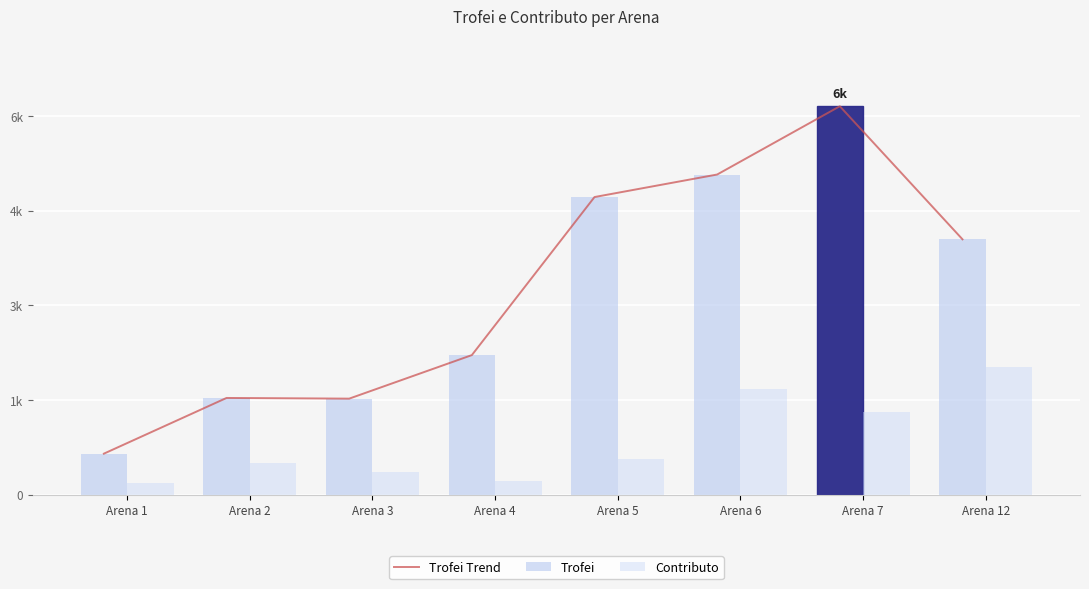

Which series has the widest spread of values?

Trofei Trend